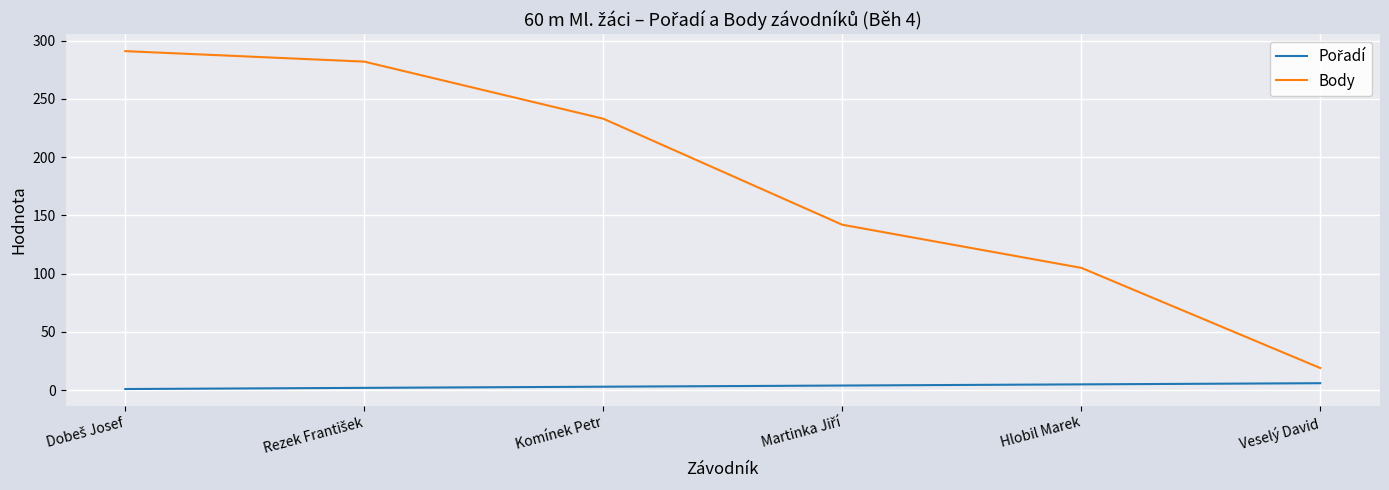

Which series has the largest range (max minus min)?

Body